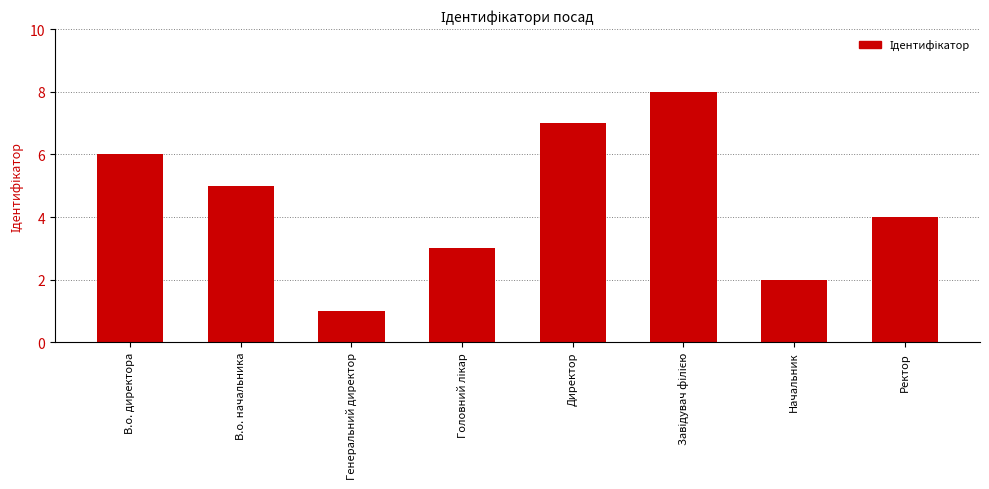

What is the label of the 8th bar from the left?

Ректор